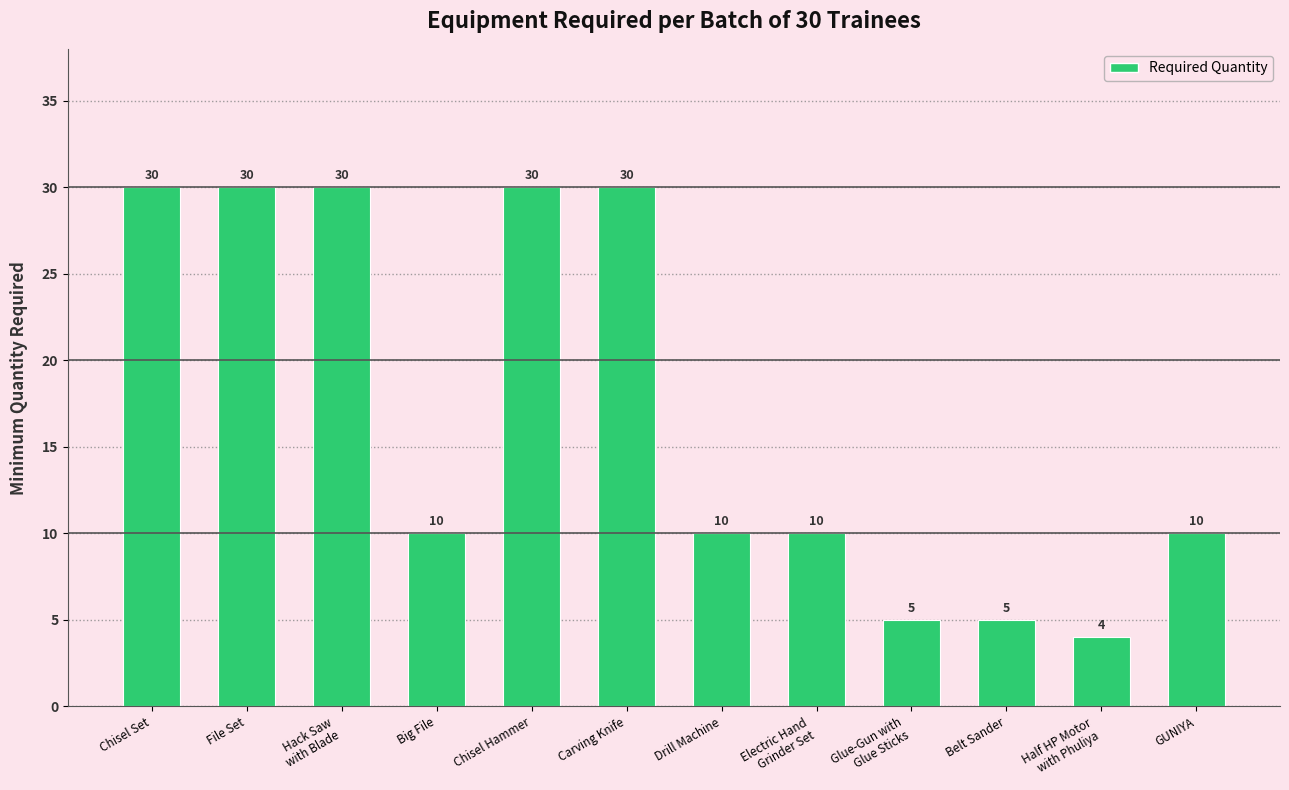

Reading left to right, list all the values displayed in this chart.

30	30	30	10	30	30	10	10	5	5	4	10